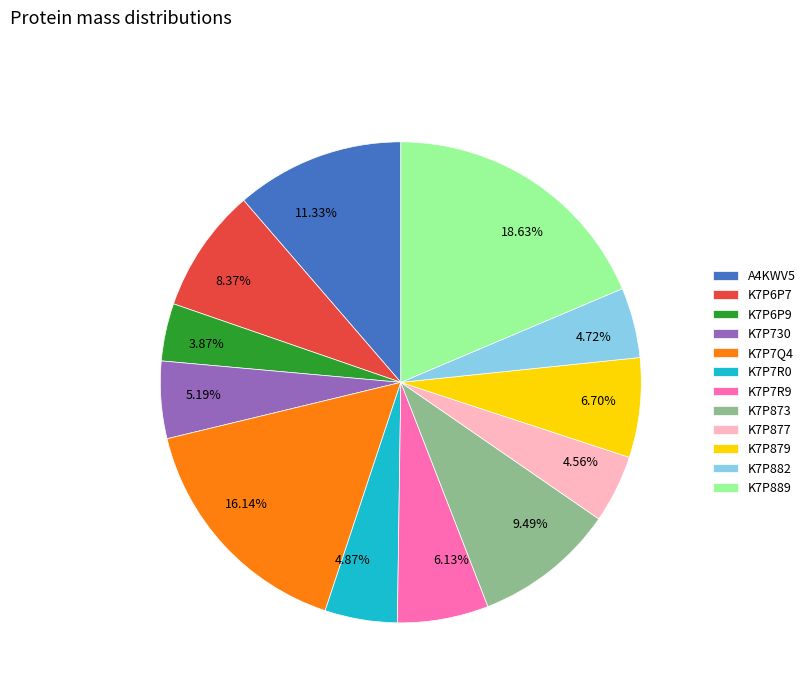

What percentage is the K7P7R9 slice, to the nearest percent?

6%